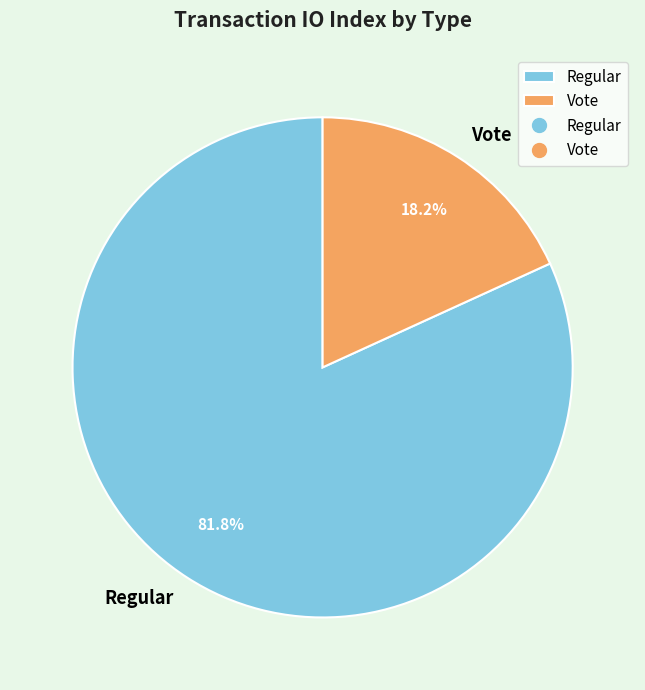

Which slice is the smallest?

Vote